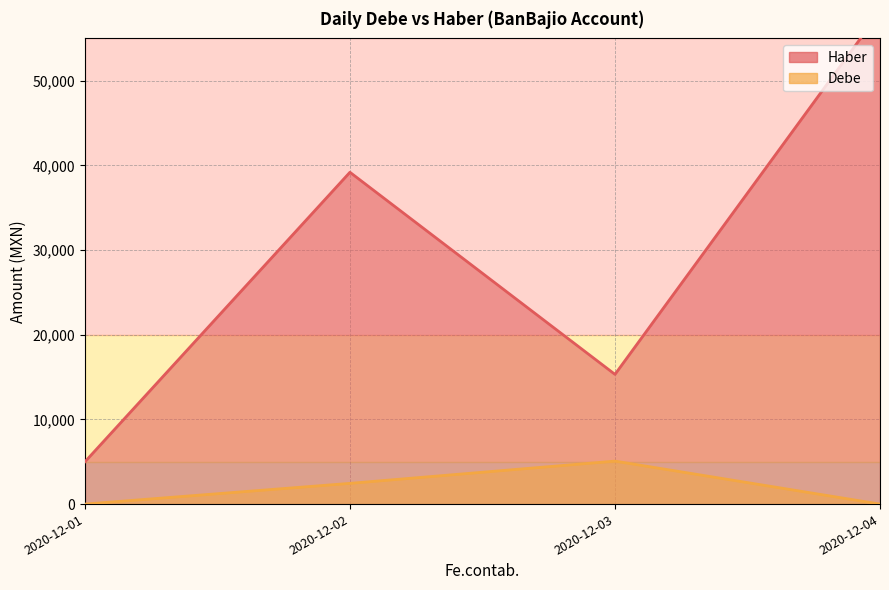

What is the highest value of the Debe series?

5076